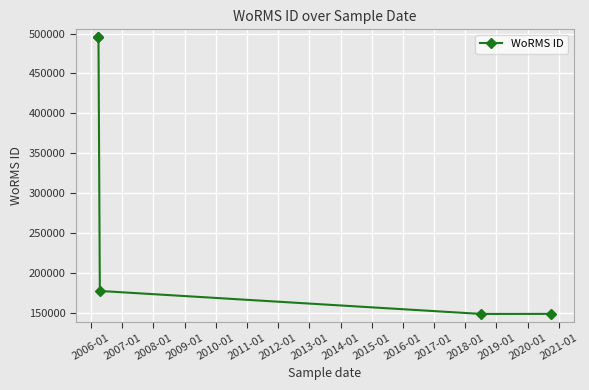

Is this an area chart (filled region under the line)?

No